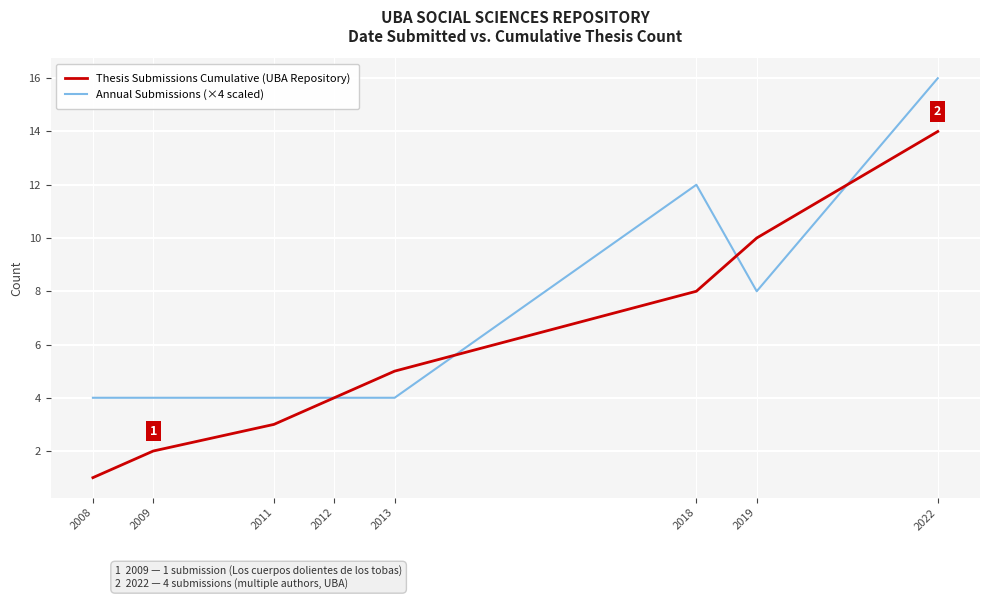

Between 2008 and 2022, which series saw the biggest shift?

Thesis Submissions Cumulative (UBA Repository)